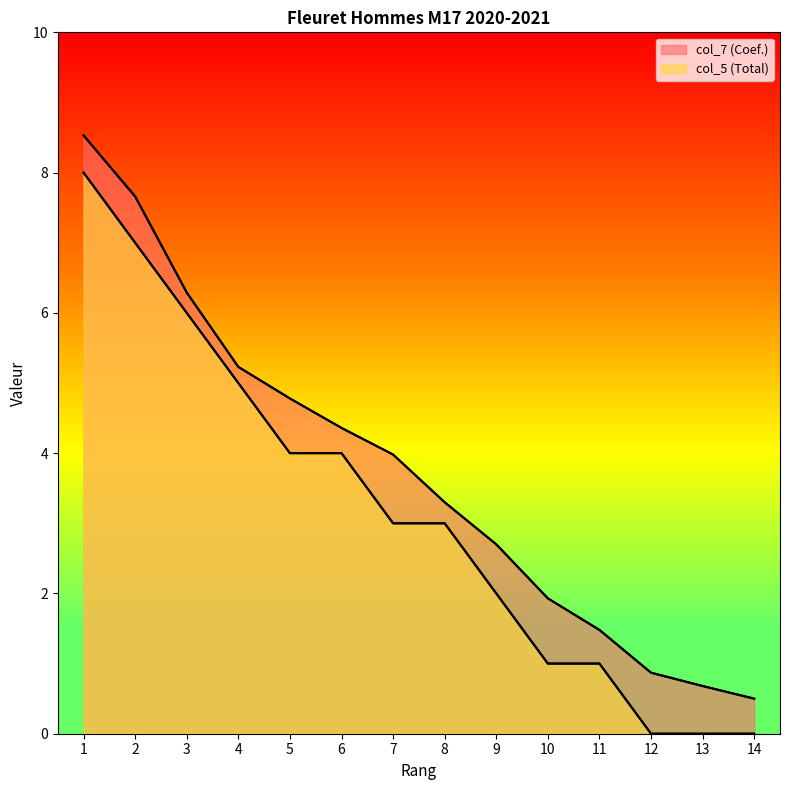

How many lines are shown in the chart?

2